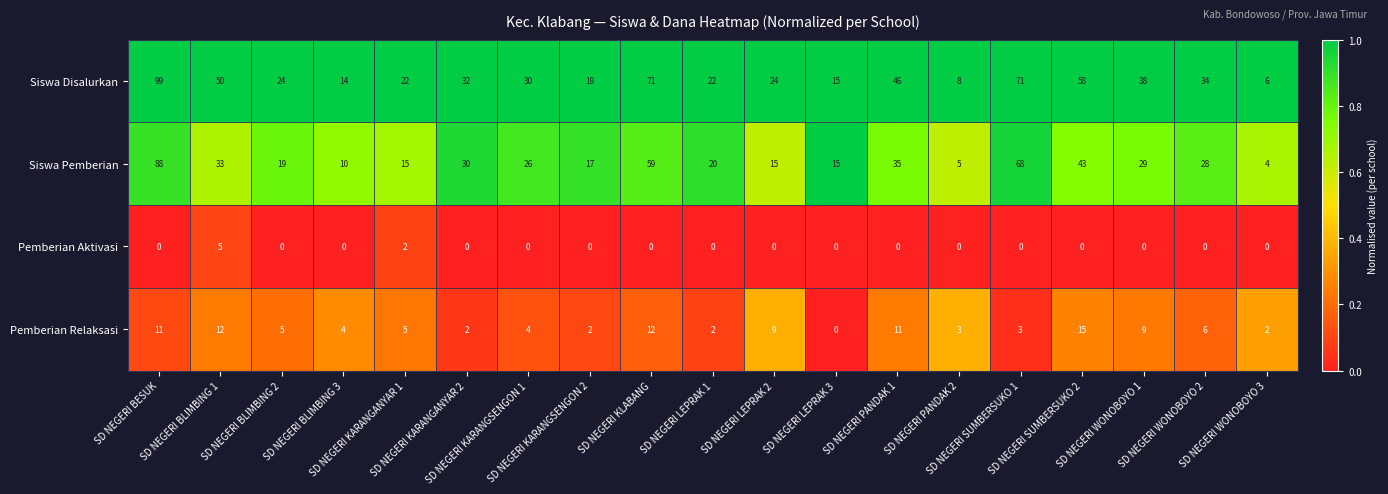

Which series has the largest range (max minus min)?

Siswa Disalurkan